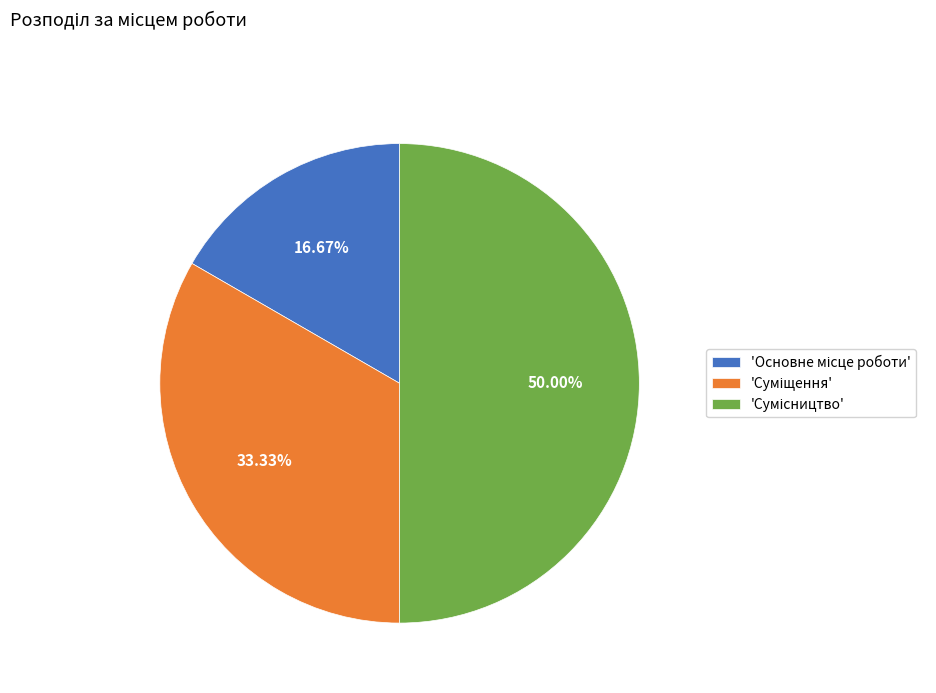

Which slice is the largest?

Сумісництво